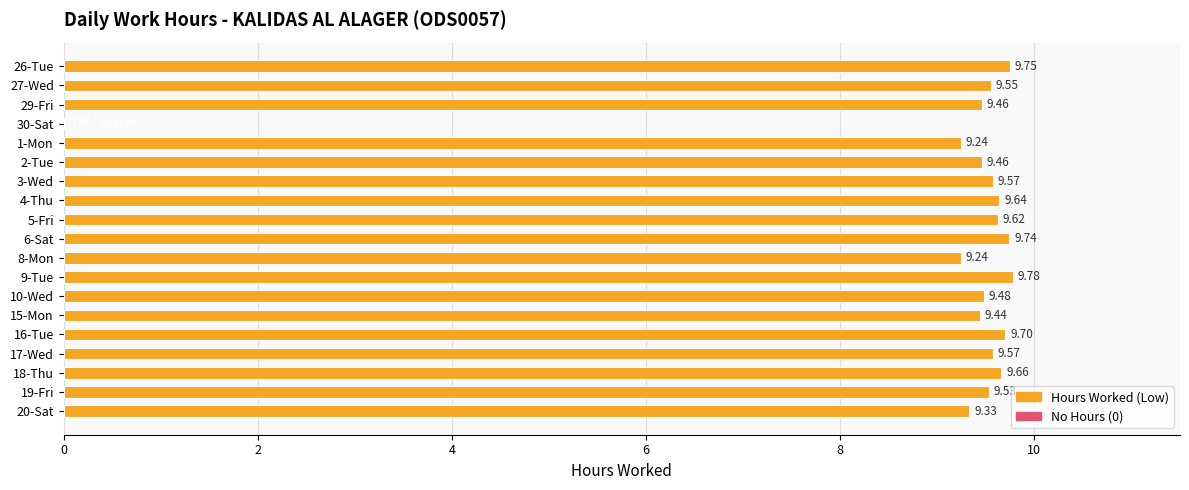

Between 8-Mon and 15-Mon, which is larger?

15-Mon